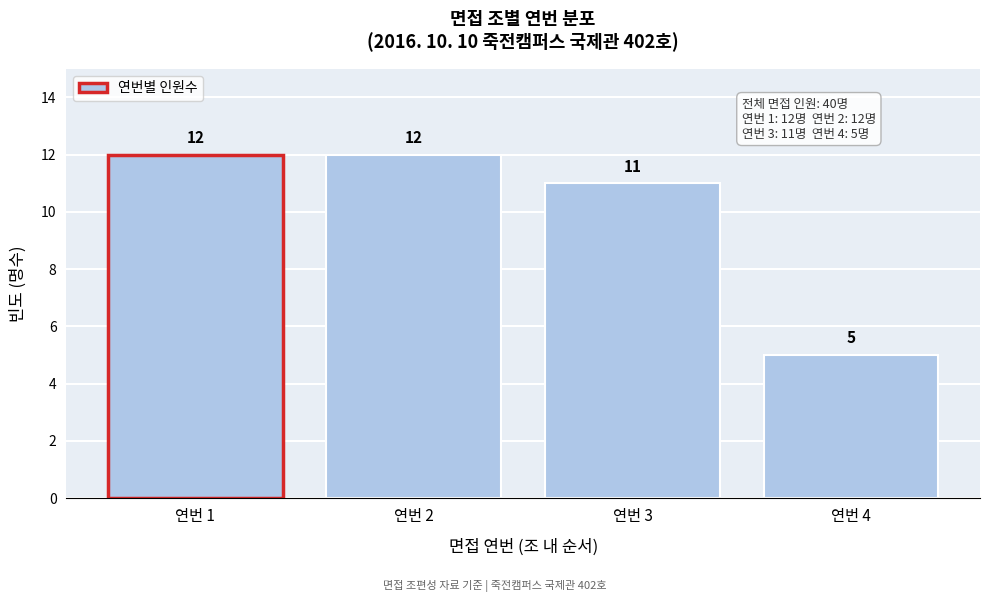

Reading left to right, transcribe all the data shown in this chart.

연번 1=12	연번 2=12	연번 3=11	연번 4=5